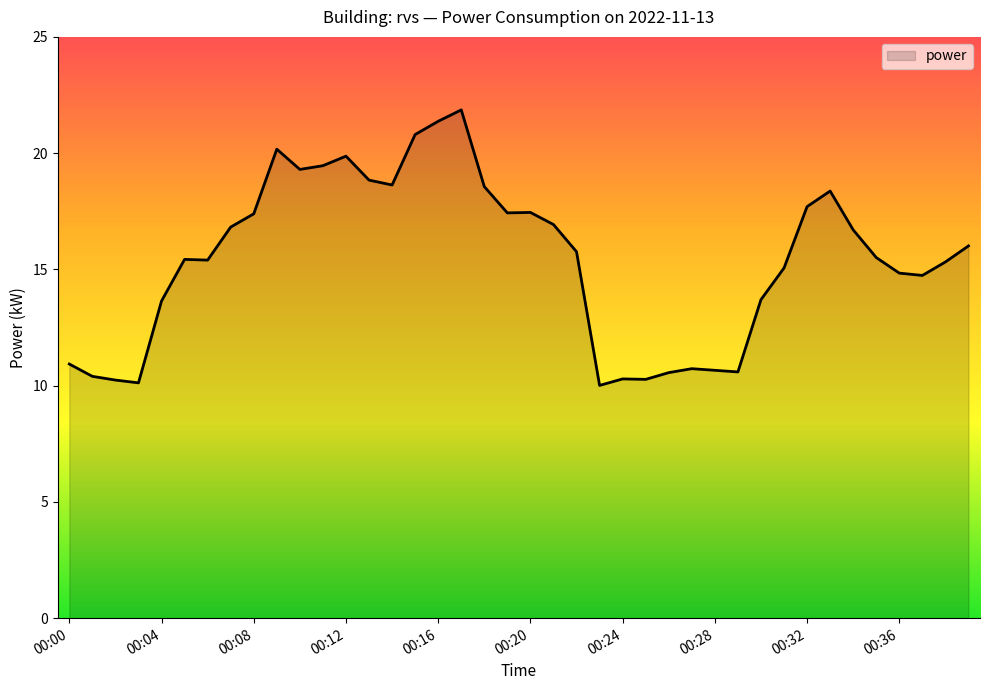

What is the maximum value shown in the chart?

21.9